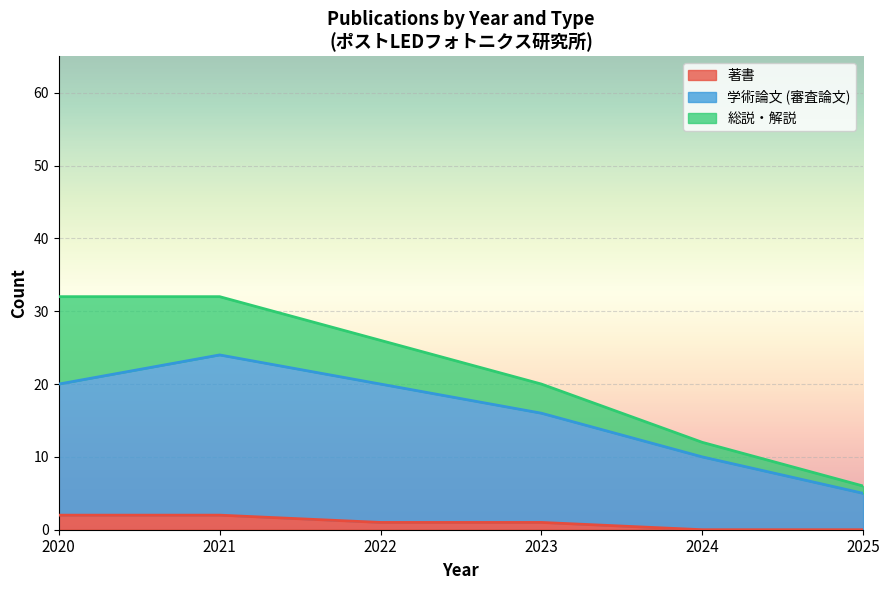

How many distinct data groups are displayed?

3